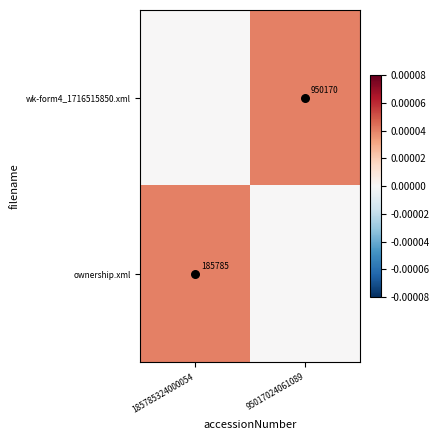

Rank the series at 185785324000054 from lowest to highest value.

wk-form4_1716515850.xml, ownership.xml